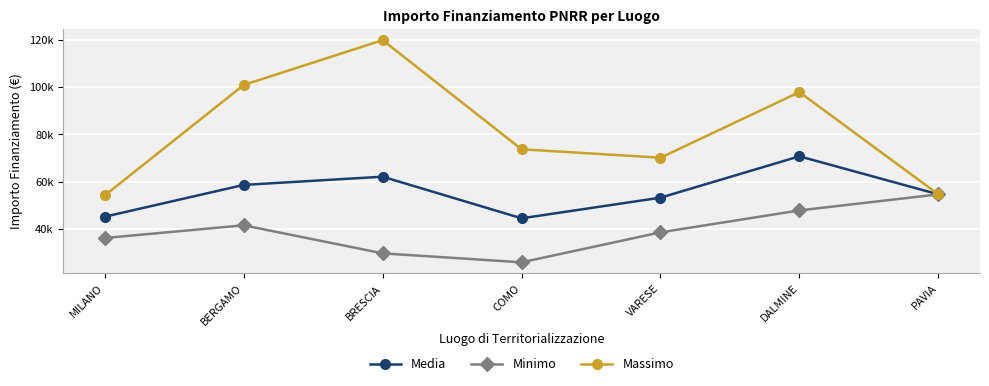

What is the average value of the Minimo series?

39141.2